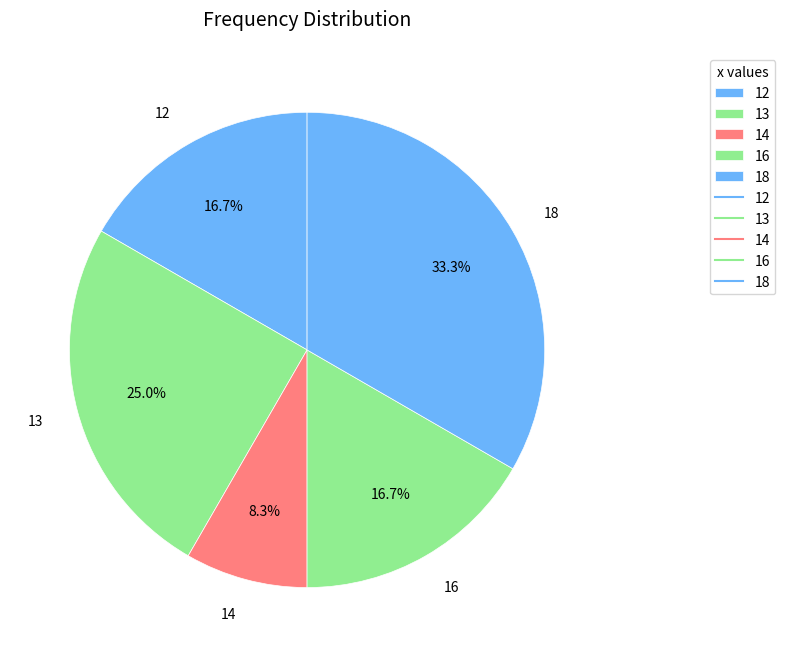

Which slice is the smallest?

14